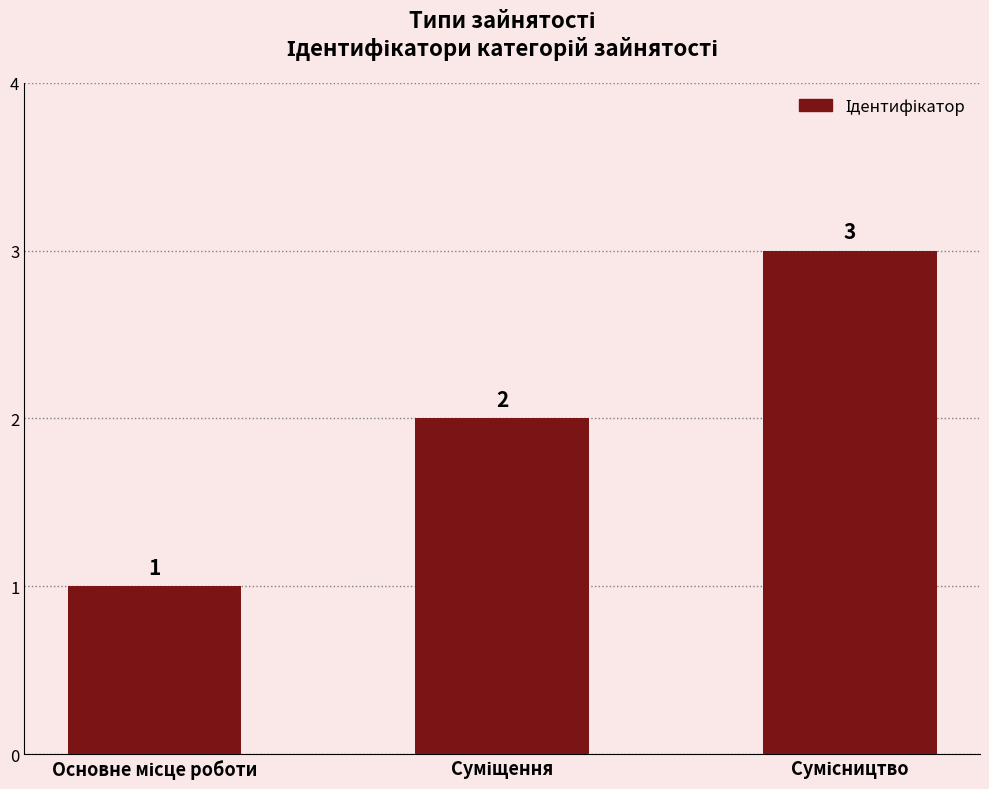

What is the difference between the maximum and minimum values?

2